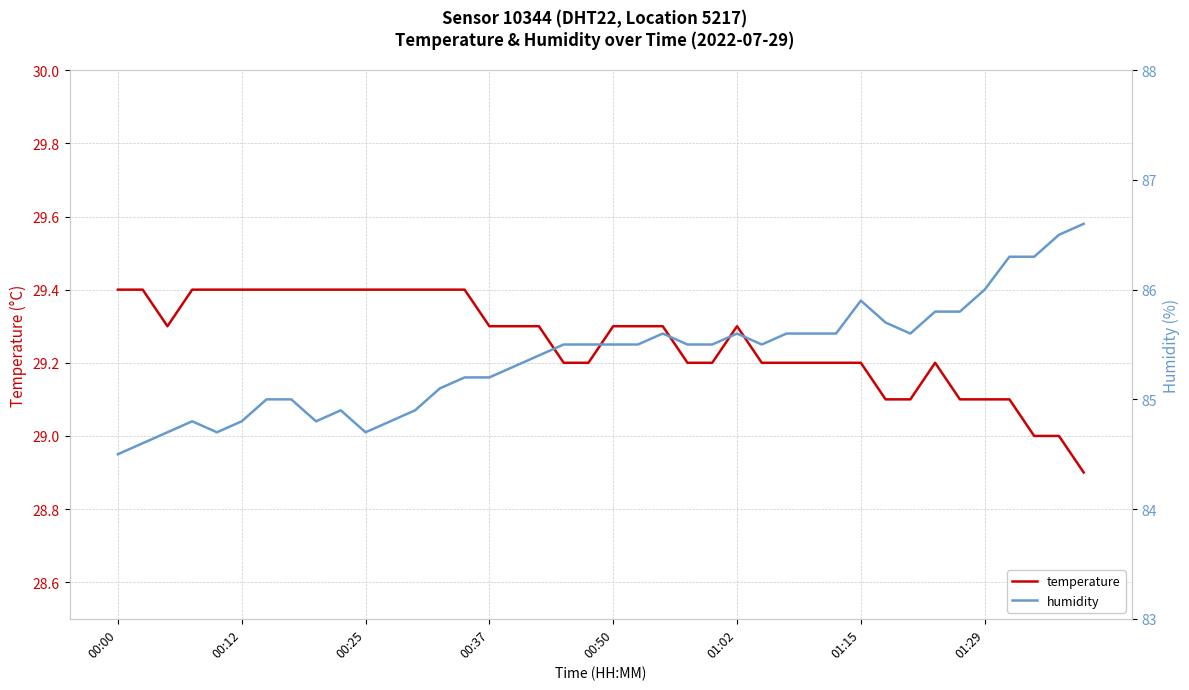

What is the sum of all temperature values?

1170.4